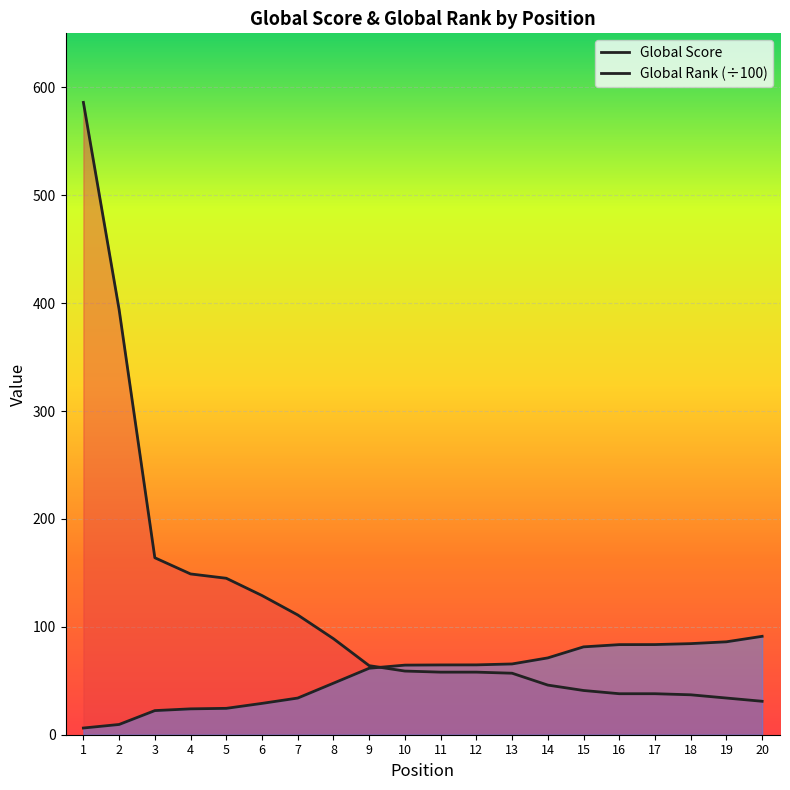

Rank the series at 10 from lowest to highest value.

Global Score, Global Rank (scaled)